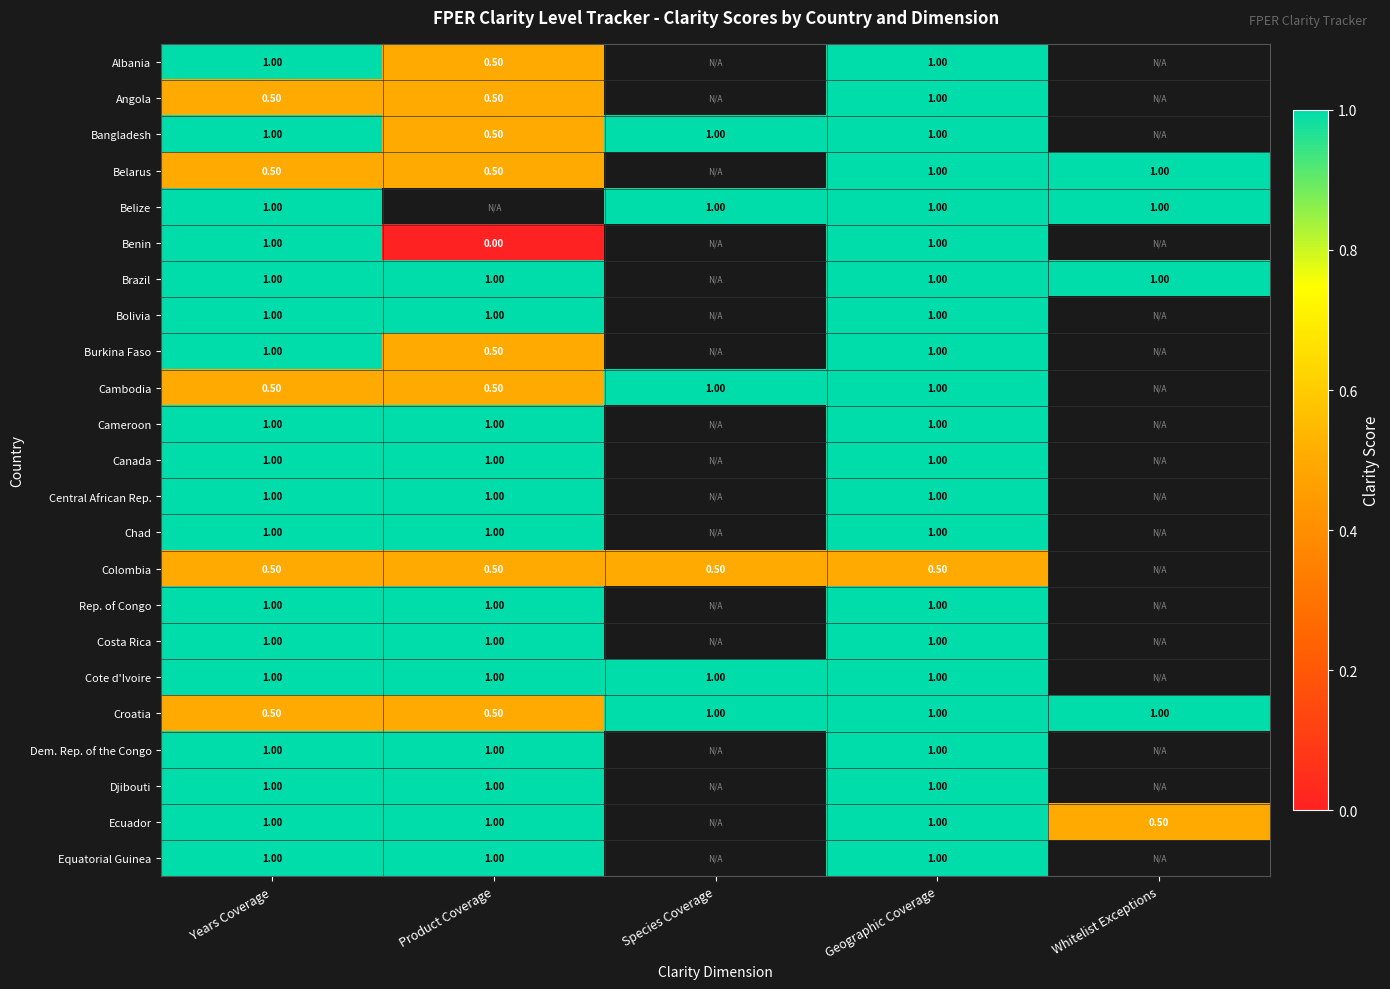

Rank the series at Years Coverage from highest to lowest value.

Albania, Bangladesh, Belize, Benin, Brazil, Bolivia, Burkina Faso, Cameroon, Canada, Central African Rep., Chad, Rep. of Congo, Costa Rica, Cote d'Ivoire, Dem. Rep. of the Congo, Djibouti, Ecuador, Equatorial Guinea, Angola, Belarus, Cambodia, Colombia, Croatia